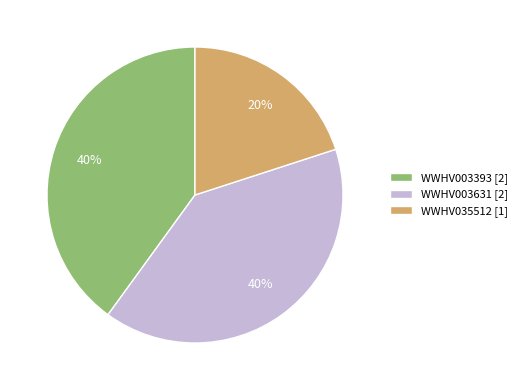

Combined, do WWHV003393 and WWHV035512 account for over 50%?

Yes